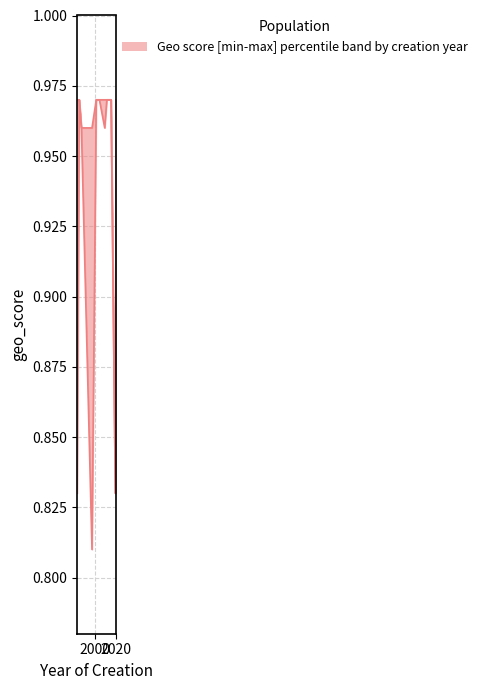

The value of upper at 2004 is 0.3. True or false?

False